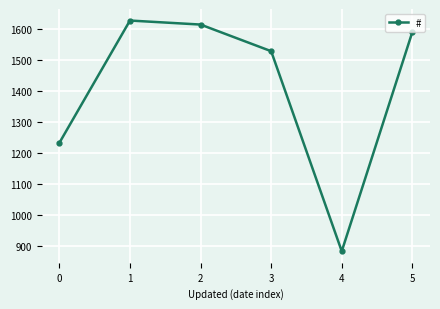

What is the value of the 6th point from the left?

1591